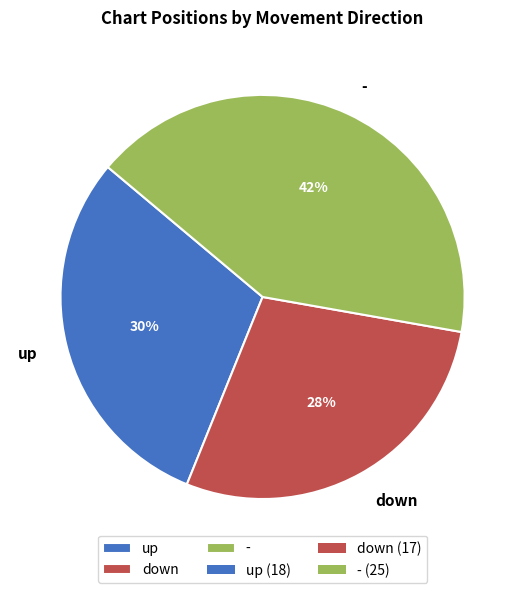

What is the smallest slice in the pie chart?

down